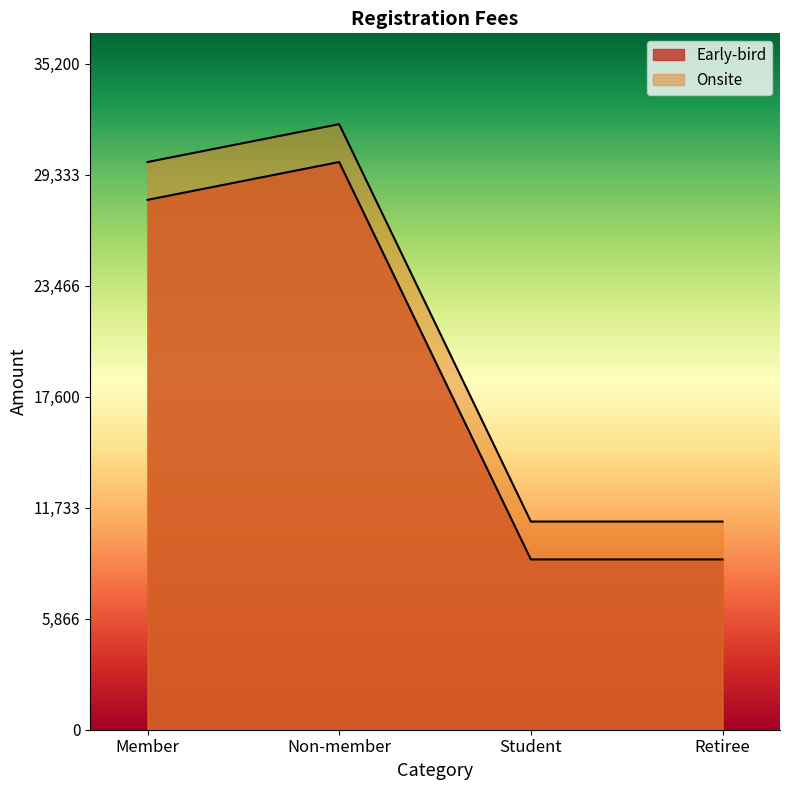

What position from the left is Retiree?

4